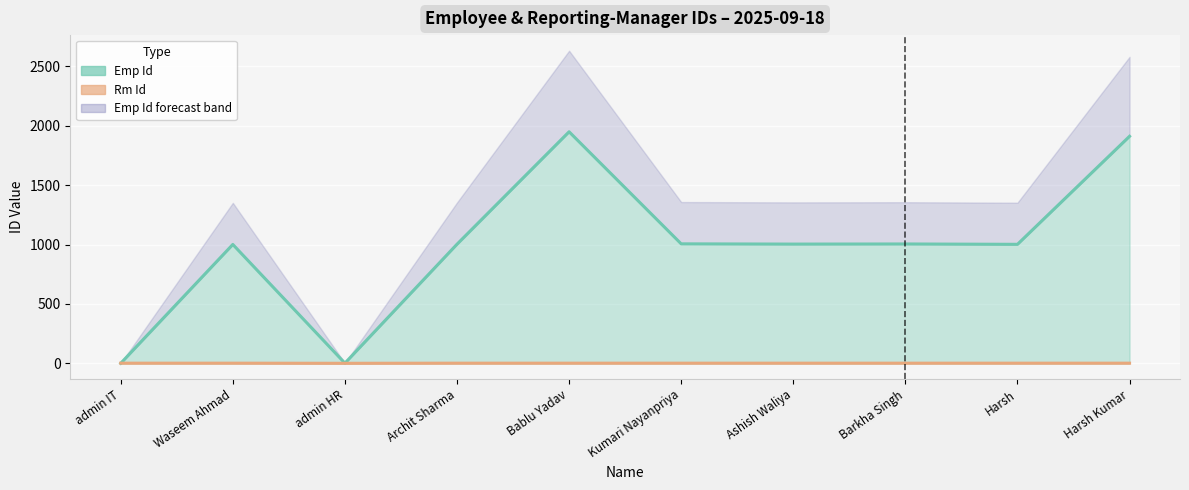

Which has a higher value, Harsh or admin IT?

Harsh